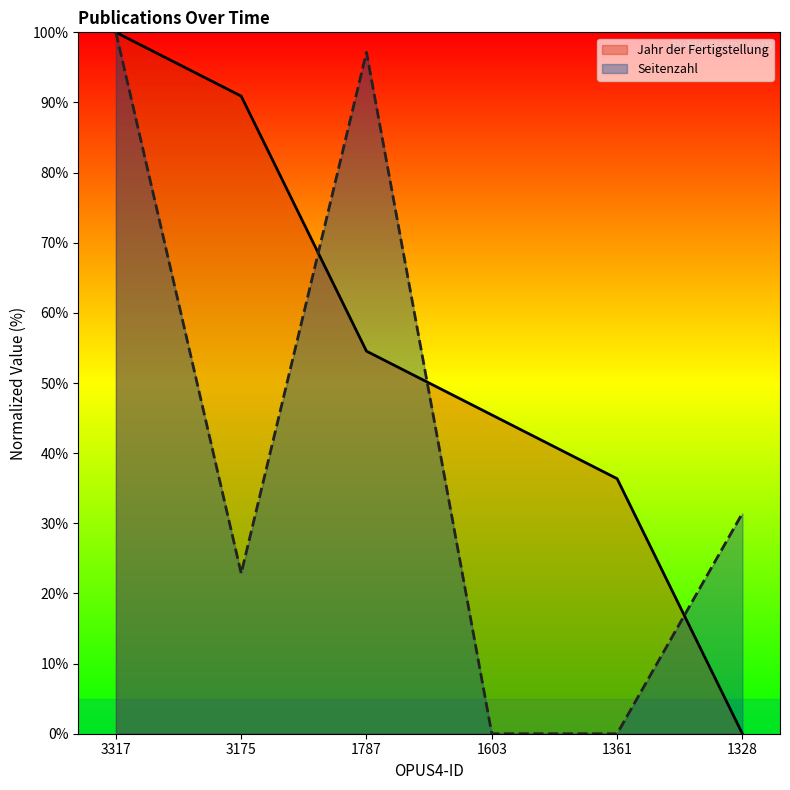

Which series has the largest range (max minus min)?

Jahr der Fertigstellung